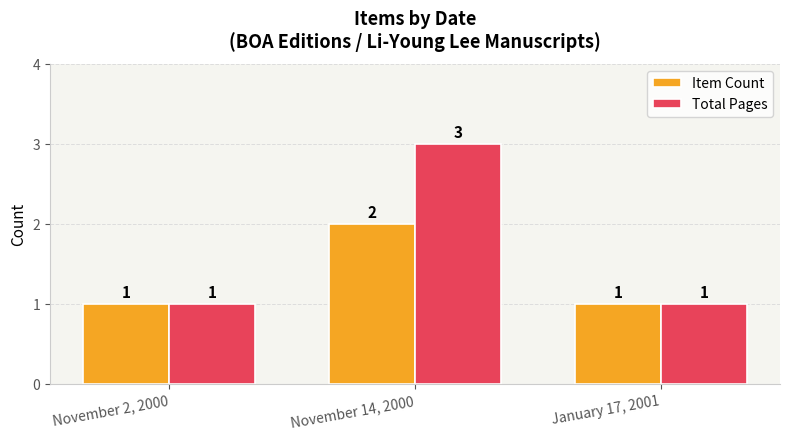

The Total Pages series shows 3 at November 14, 2000. True or false?

True